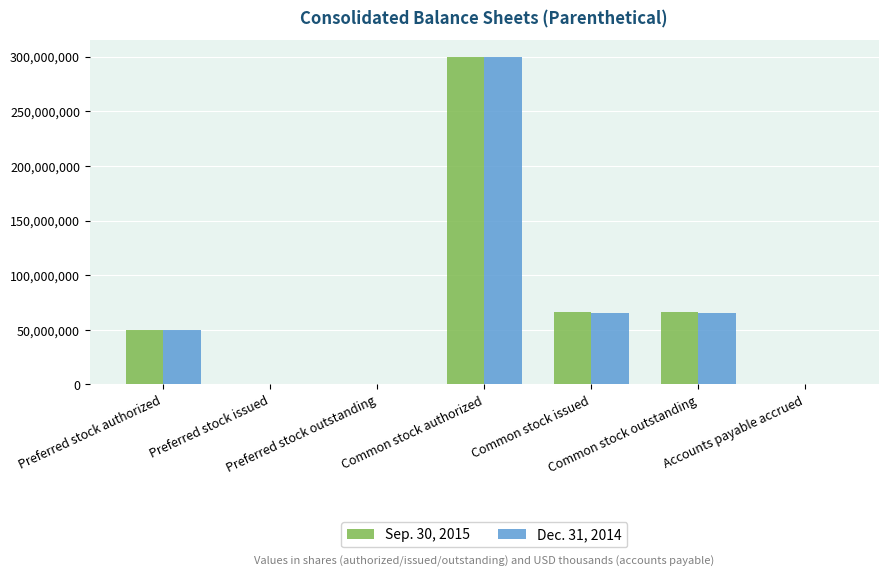

What is the maximum value shown in the chart?

300000000